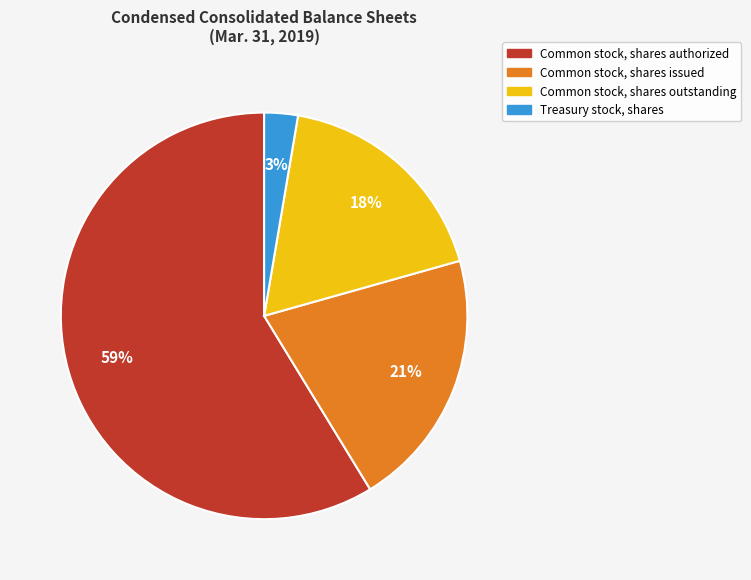

Is there any slice that represents more than half of the pie?

Yes